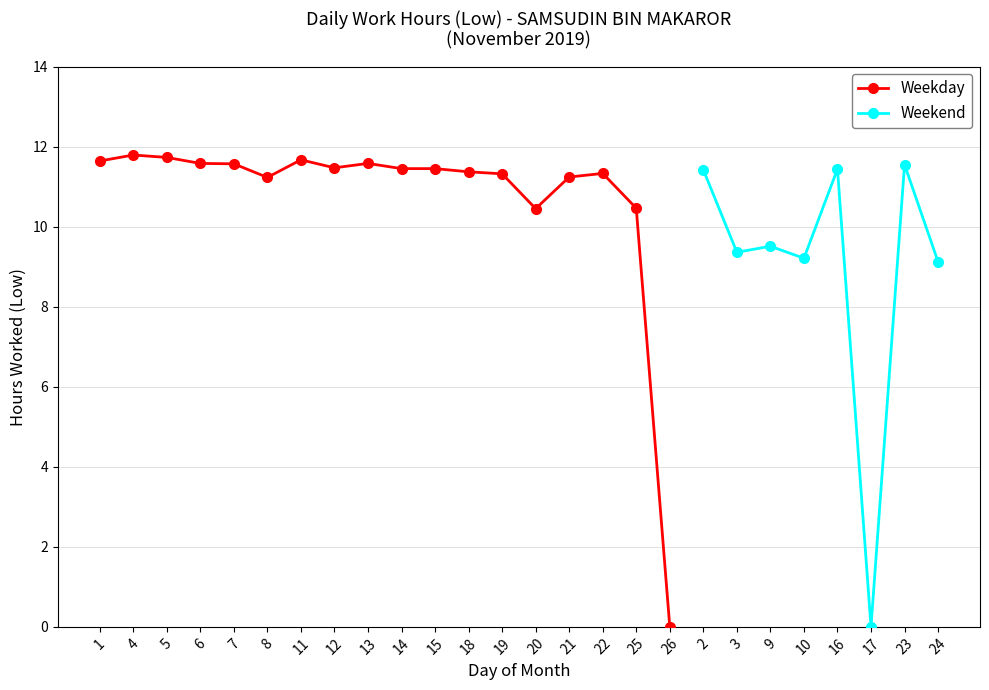

What is the sum of the Weekend (Sat-Sun) values at 8 and 1?

22.9